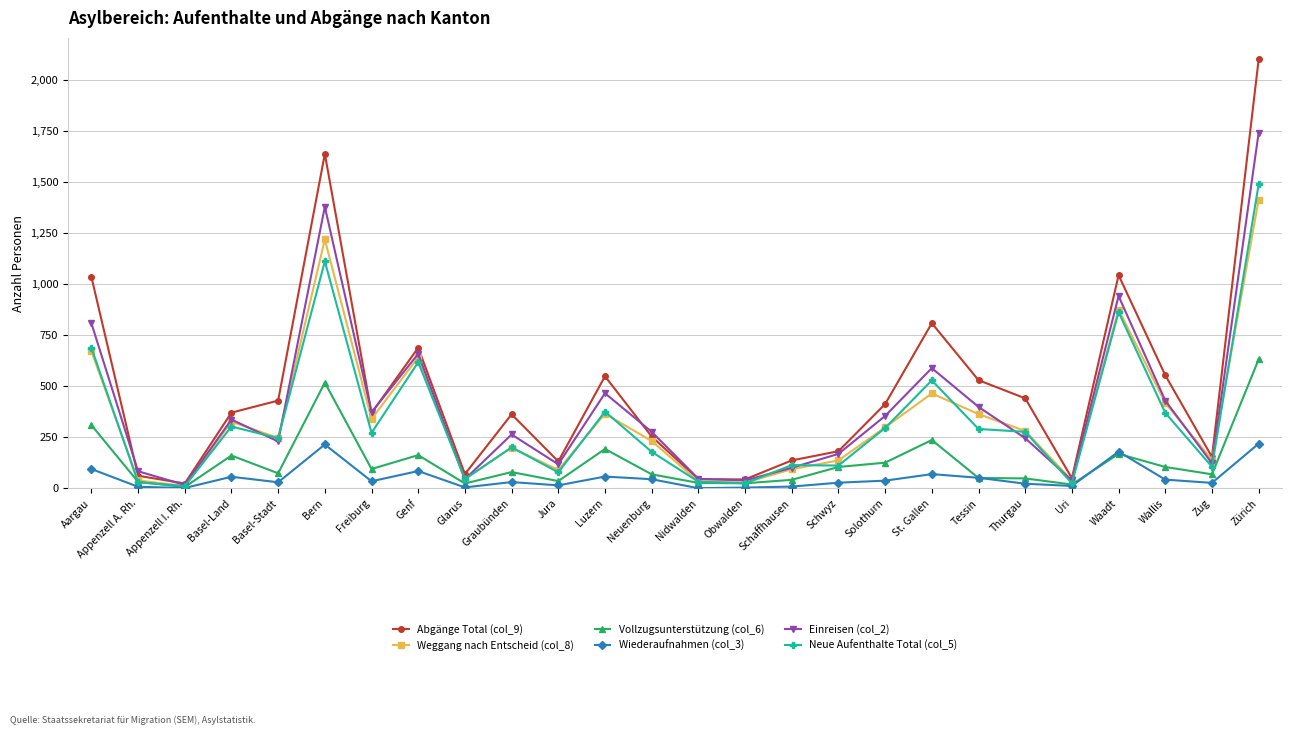

What position from the right is Nidwalden?

13